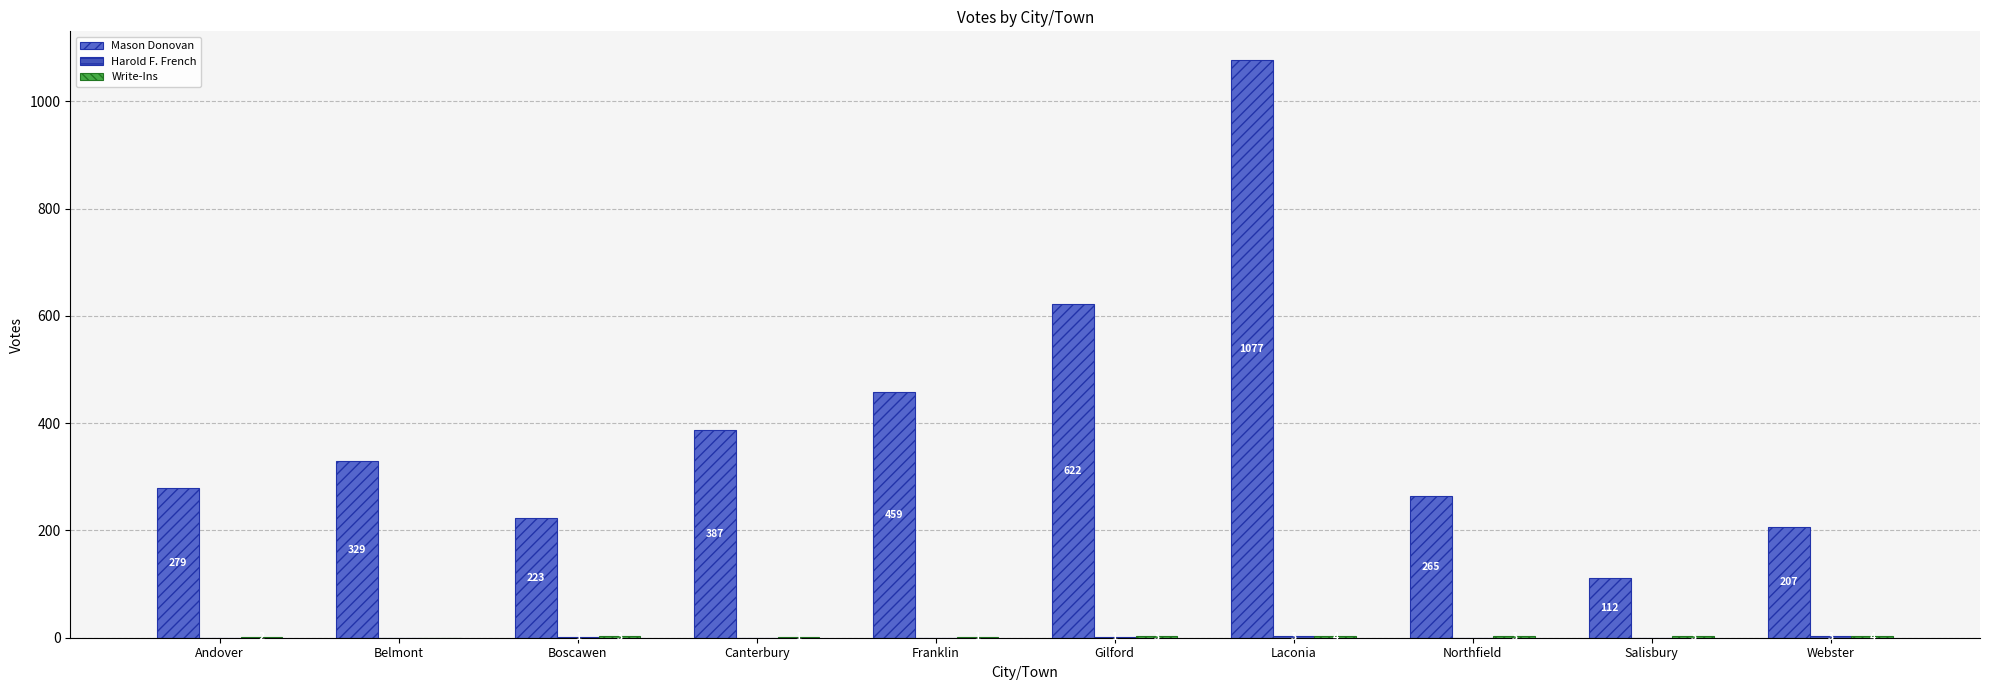

Which category has the highest value in the Mason Donovan series?

Laconia